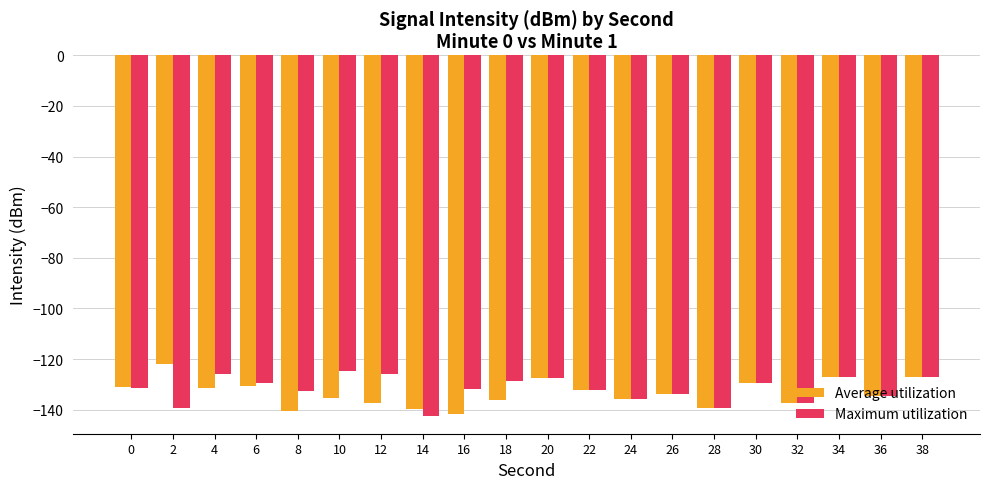

Count the number of data series in this chart.

2